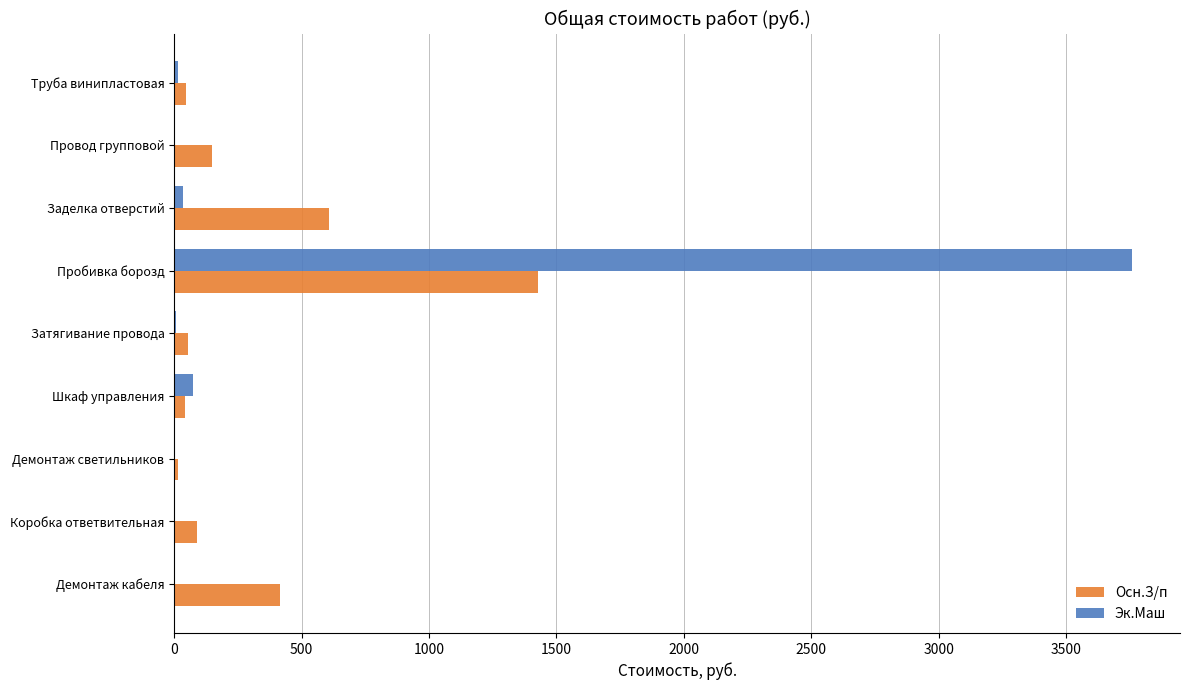

At which category is the sum across all series the highest?

Пробивка борозд